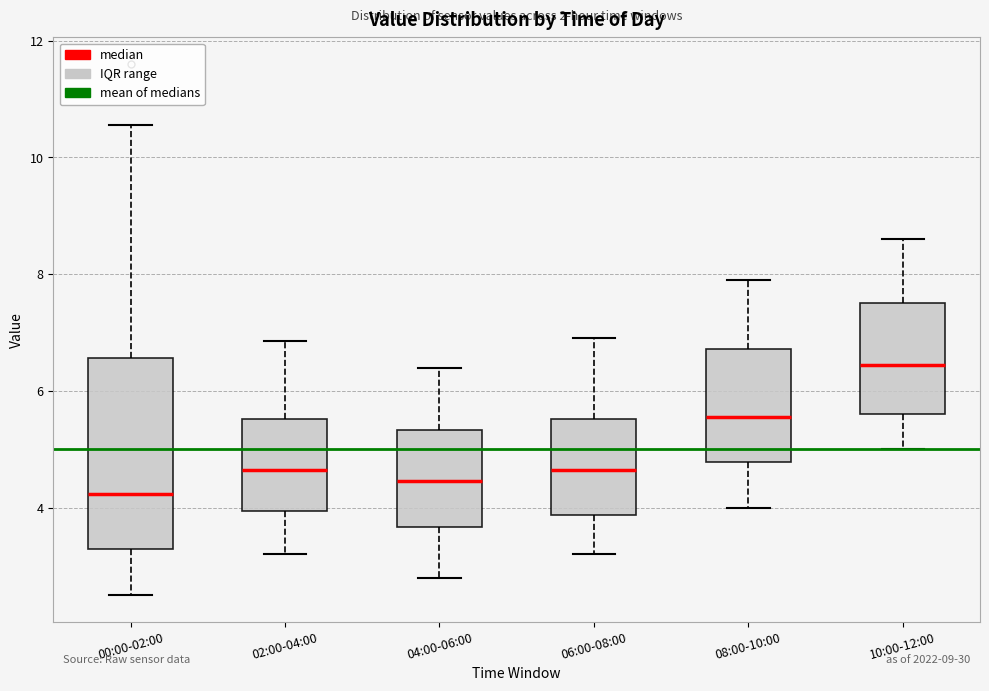

Reading left to right, transcribe this box plot: for each box, give where its median line is, the range the box spans, and where its two whiskers end, as read against the y-axis. The values are not printed on the chart, so give them approximately, as read against the axis.

00:00-02:00: median 4.2, box 3.2 to 6.6, whiskers 2.6 to 10.6
02:00-04:00: median 4.6, box 4.0 to 5.6, whiskers 3.2 to 6.8
04:00-06:00: median 4.4, box 3.6 to 5.4, whiskers 2.8 to 6.4
06:00-08:00: median 4.6, box 3.8 to 5.6, whiskers 3.2 to 7.0
08:00-10:00: median 5.6, box 4.8 to 6.8, whiskers 4.0 to 8.0
10:00-12:00: median 6.4, box 5.6 to 7.6, whiskers 5.0 to 8.6